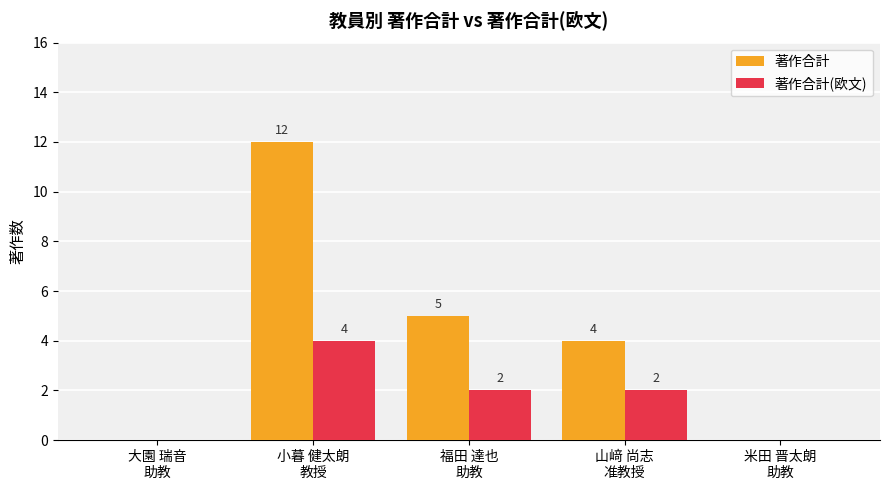

How many 著作合計(欧文) values are between 0 and 2?

4